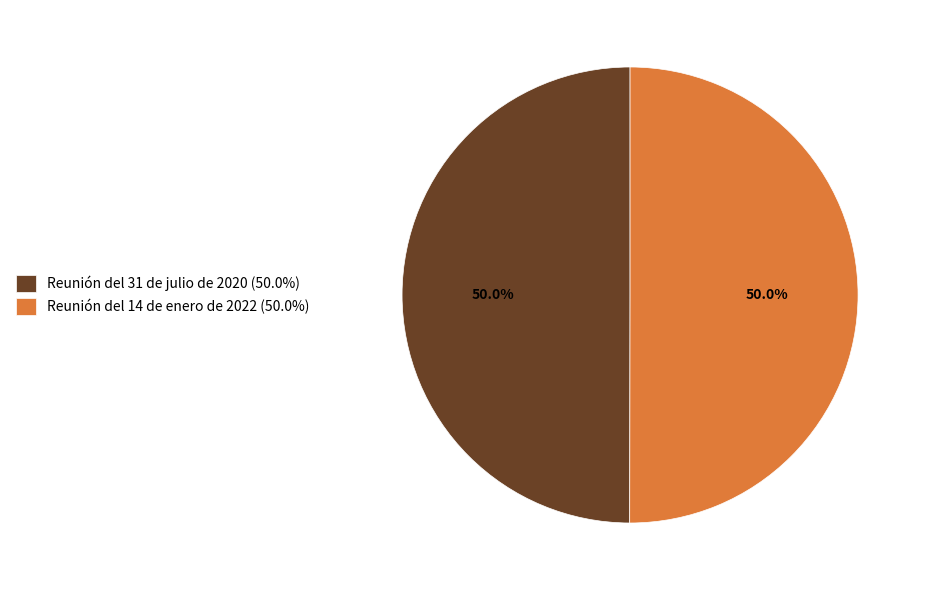

True or false: Reunión del 14 de enero de 2022 accounts for 50% of the total.

True